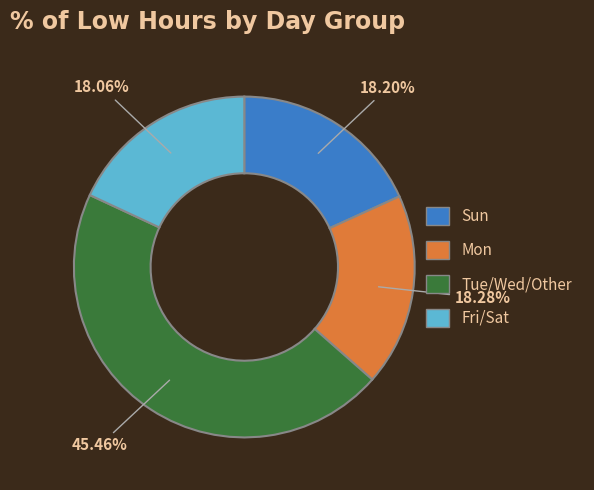

Does any single category account for the majority?

No